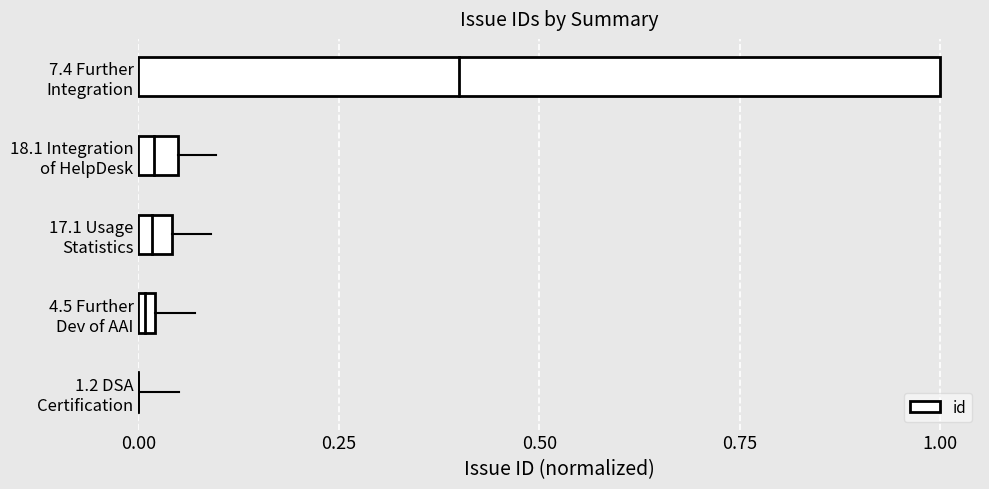

What is the maximum value shown in the chart?

1.0